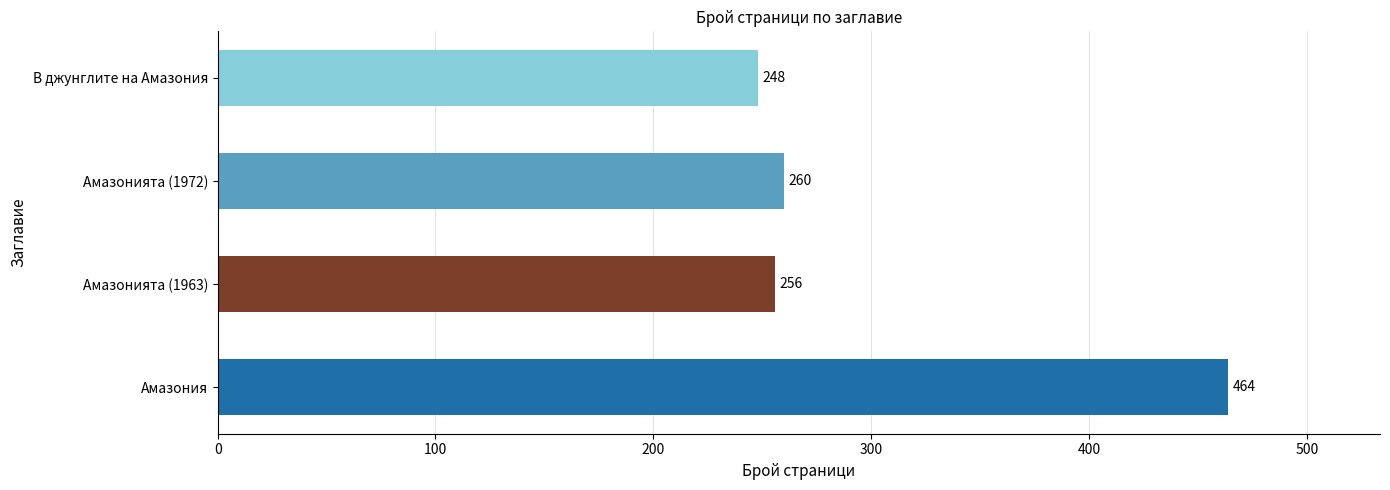

List the labels in order of value, largest first.

Амазония, Амазонията (1972), Амазонията (1963), В джунглите на Амазония